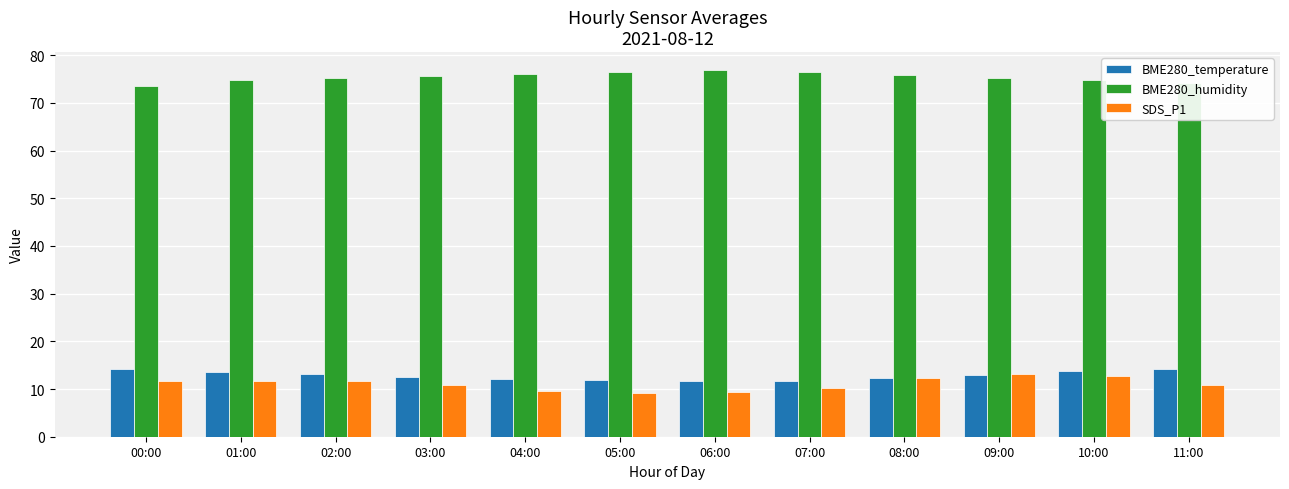

The value of SDS_P1 at 02:00 is 6.6. True or false?

False